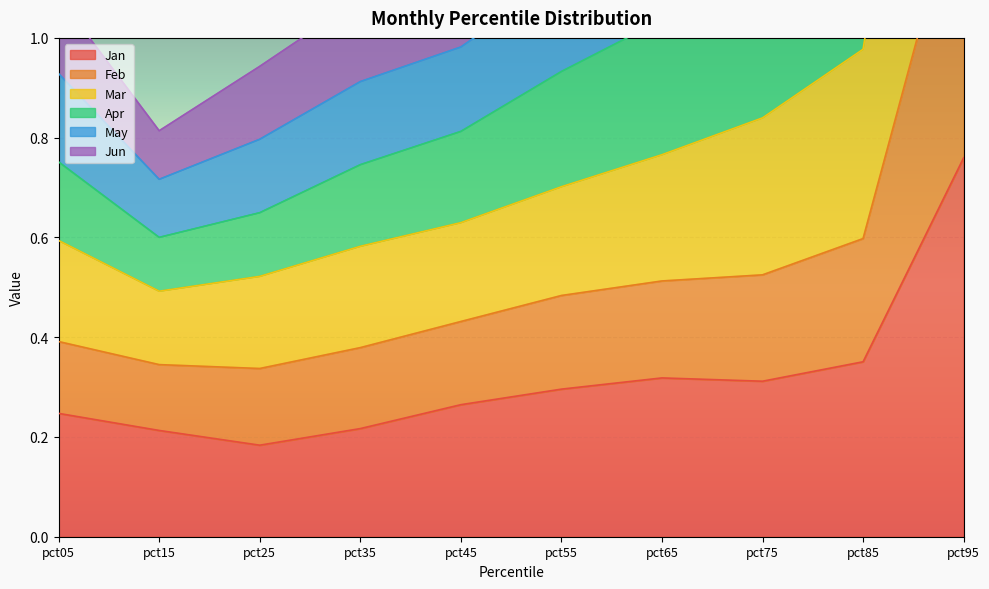

Which has a higher value, pct25 or pct55?

pct55